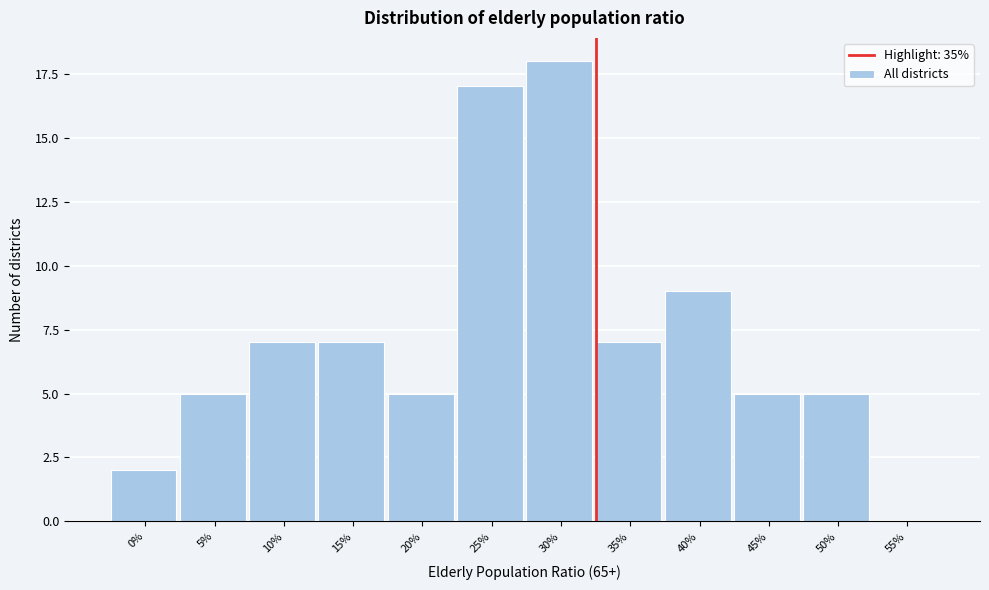

Reading left to right, transcribe all the data shown in this chart.

0%=2	5%=5	10%=7	15%=7	20%=5	25%=17	30%=18	35%=7	40%=9	45%=5	50%=5	55%=0